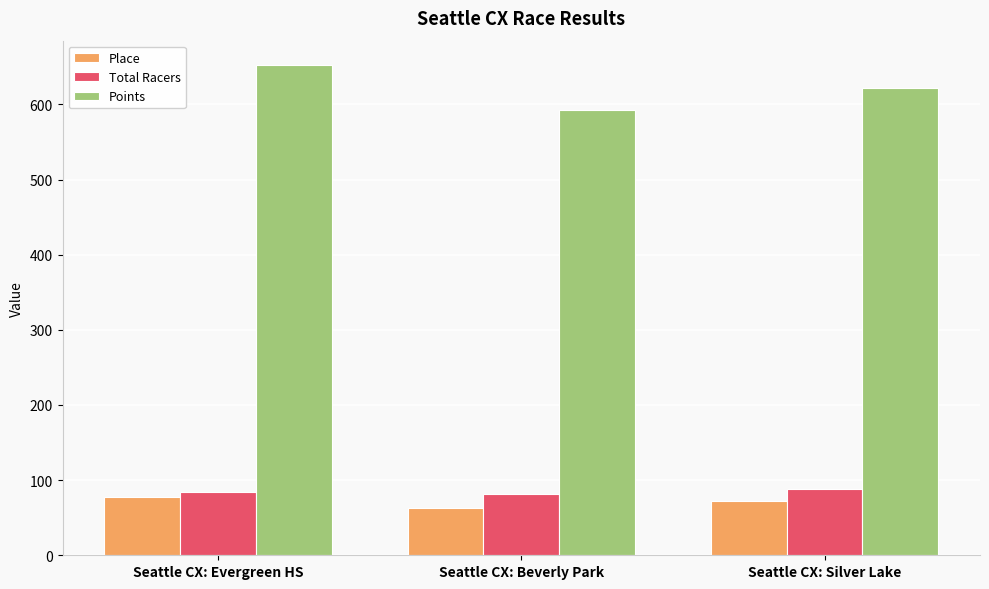

What is the value of the Points bar at the 1st from the left?

652.2